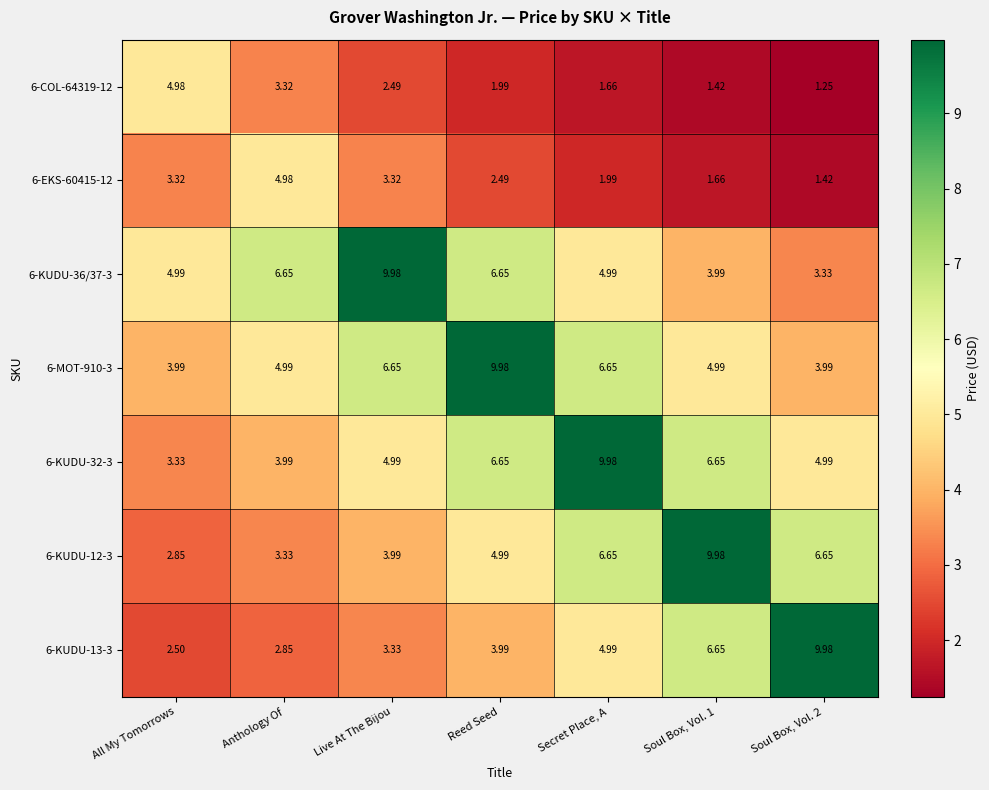

At which category is the sum across all series the highest?

Secret Place, A